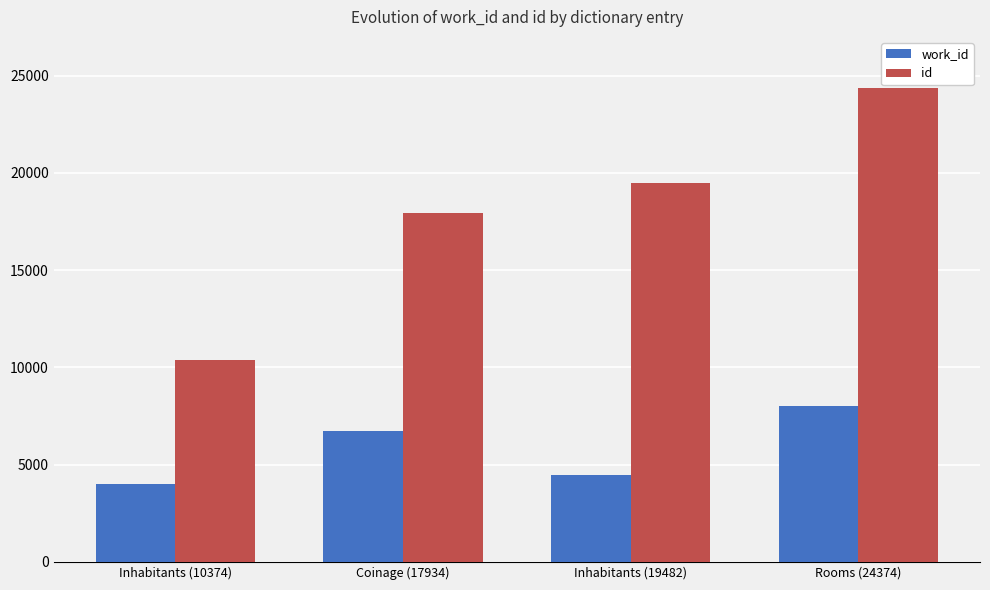

How many data points in id are less than 19482?

2